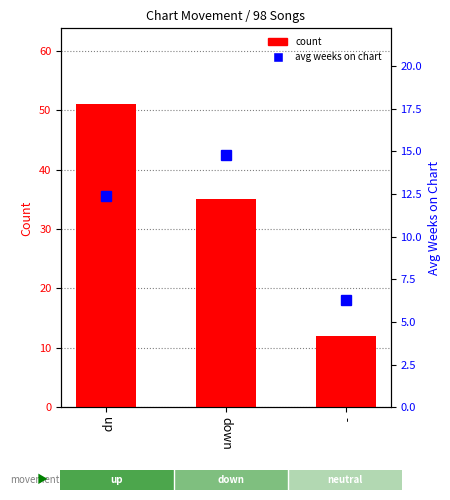

Rank the series by their maximum value, from lowest to highest.

avg weeks on chart, count